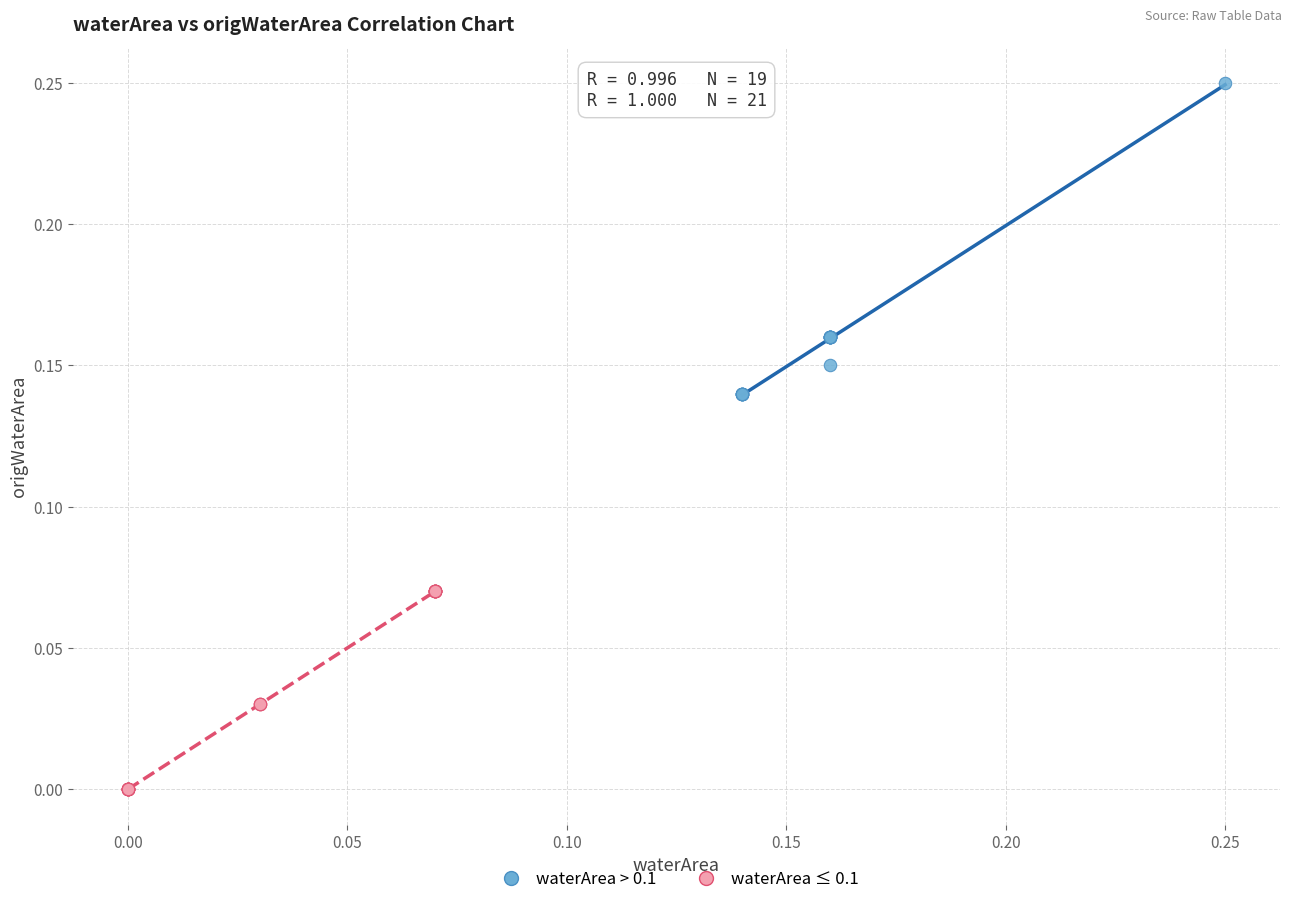

Which series reaches the maximum Y coordinate?

waterArea > 0.1